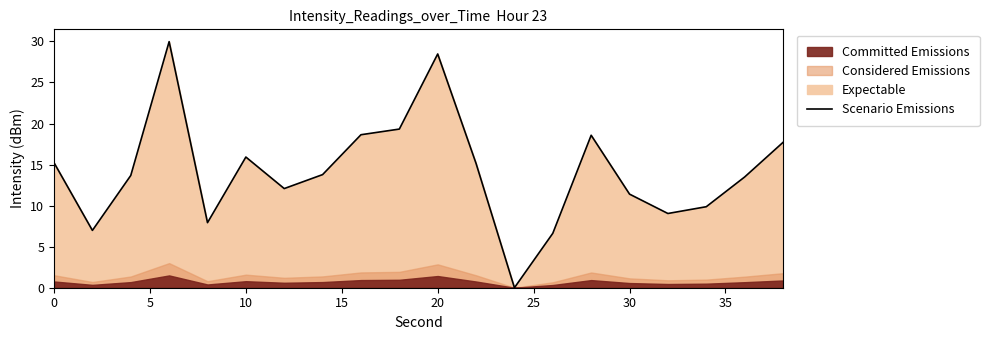

Reading left to right, extract all data points from this chart.

15.2	7.0	13.7	30.0	7.9	15.9	12.1	13.8	18.6	19.3	28.5	15.1	0.0	6.6	18.6	11.4	9.0	9.9	13.5	17.7